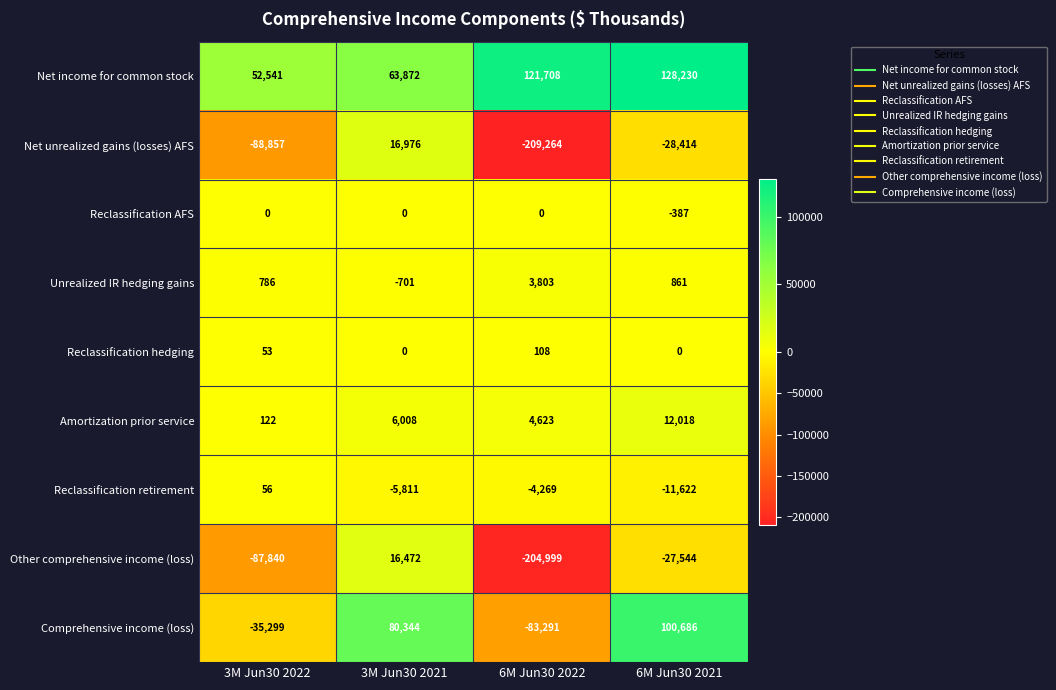

At which category is the sum across all series the highest?

3M Jun30 2021